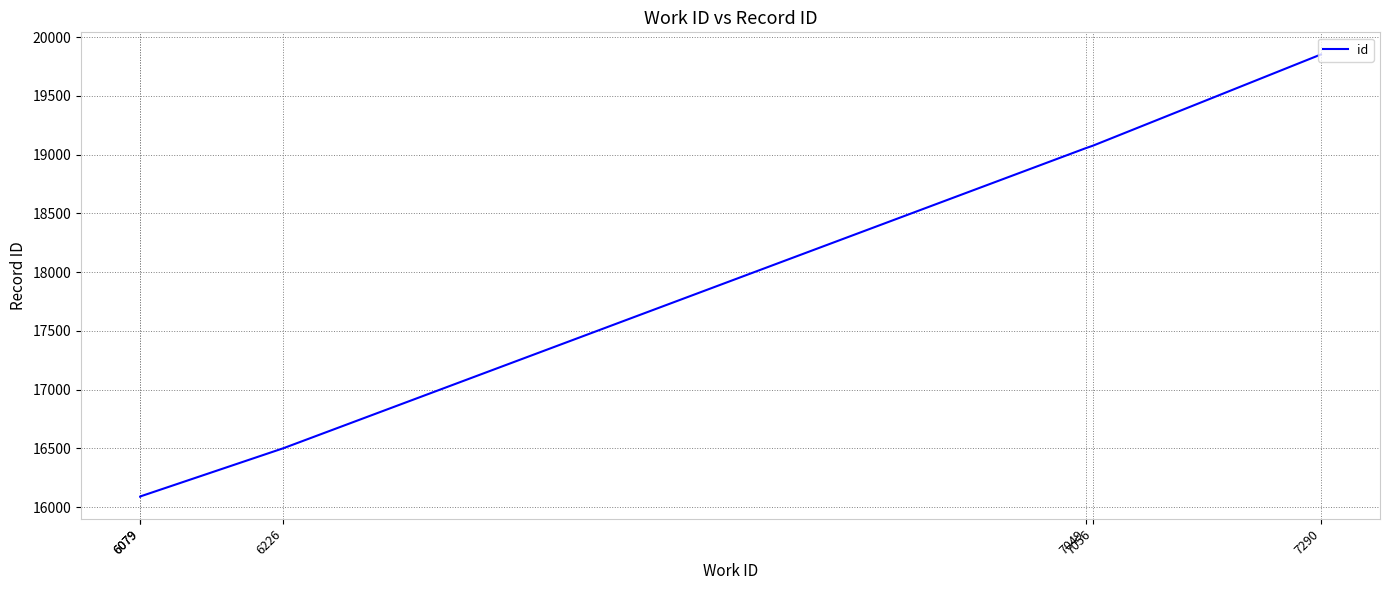

Which label corresponds to the smallest value in the chart?

6079